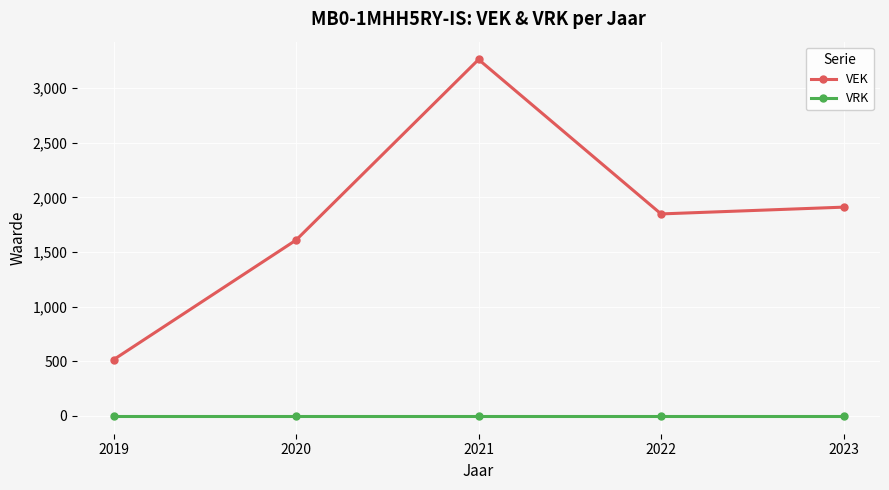

Reading left to right, list all the values displayed in this chart.

VEK: 2019=515	2020=1609	2021=3261	2022=1848	2023=1910
VRK: 2019=0	2020=0	2021=0	2022=0	2023=0